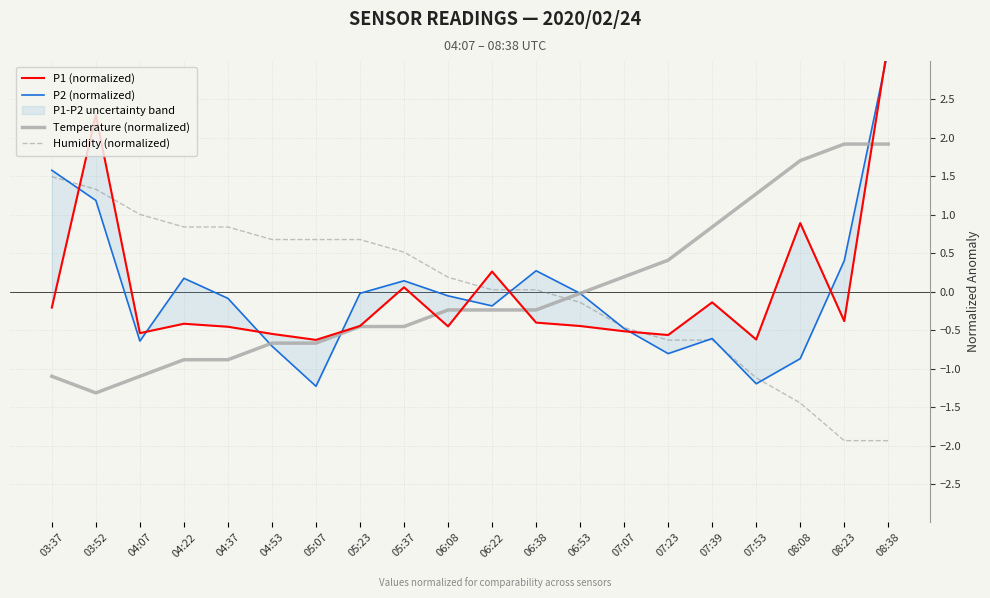

True or false: P2 (normalized) and P1 (normalized) cross at least once.

True